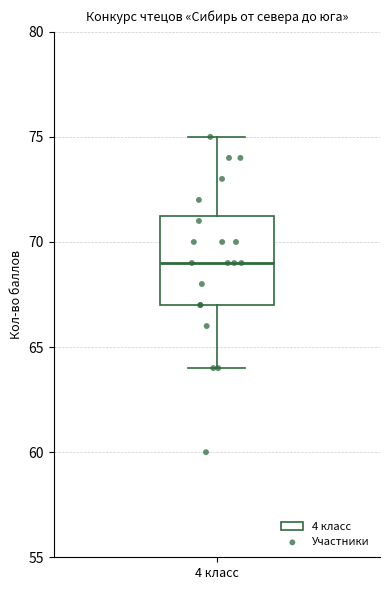

Read this box plot against the y-axis: the position of the median line, the range covered by the box, and the ends of both whiskers. The values are not printed on the chart, so give them approximately, as read against the axis.

median 69.0, box 67.0 to 71.5, whiskers 64.0 to 75.0